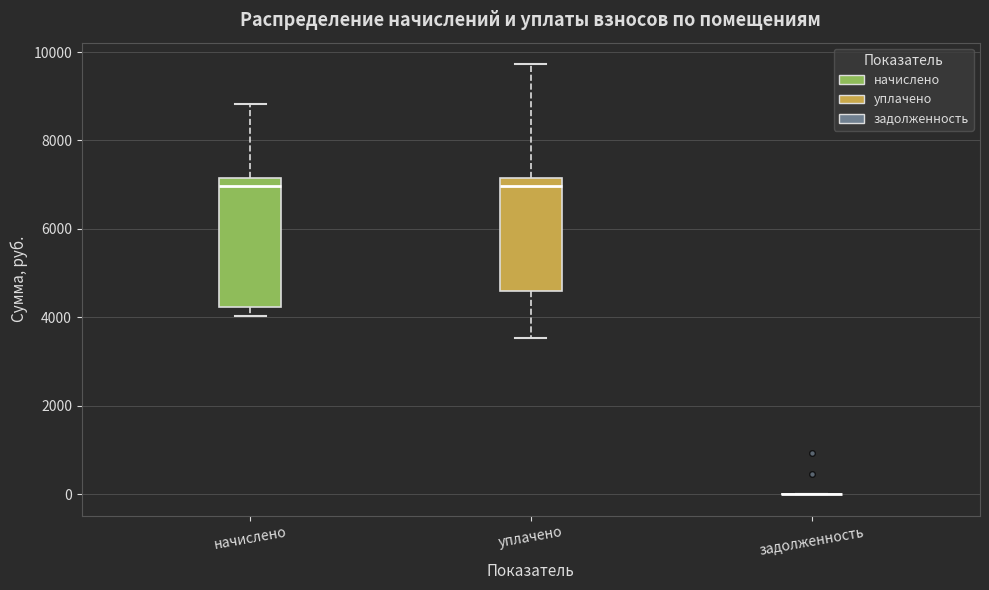

Where does the median line of the box for уплачено sit on the y-axis? The values are not printed on the chart, so give them approximately, as read against the axis.

7000